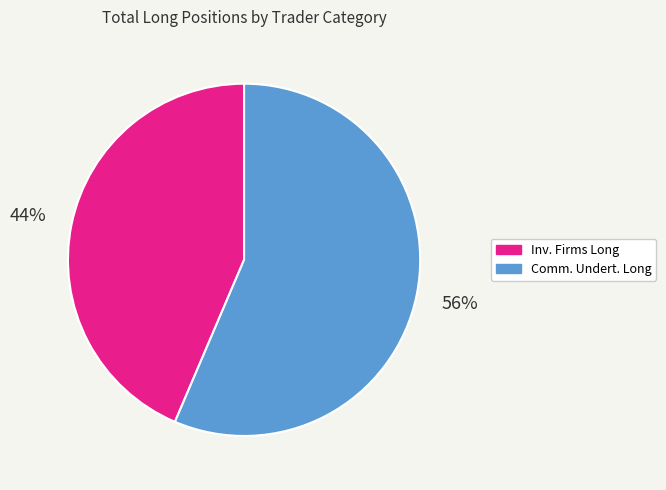

To the nearest percent, what is the average slice percentage?

50%